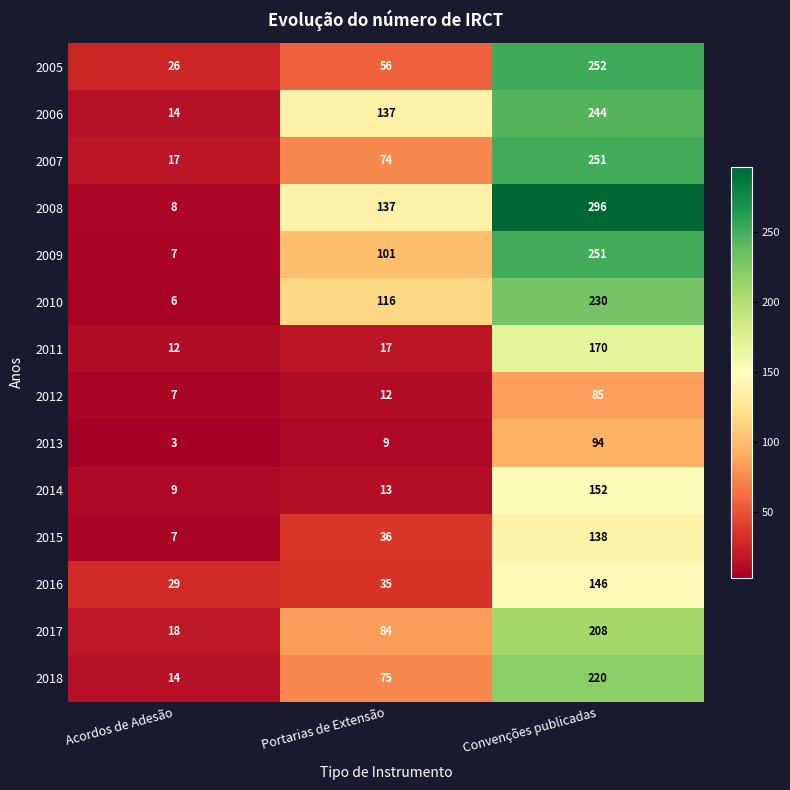

What is the maximum value shown in the chart?

296